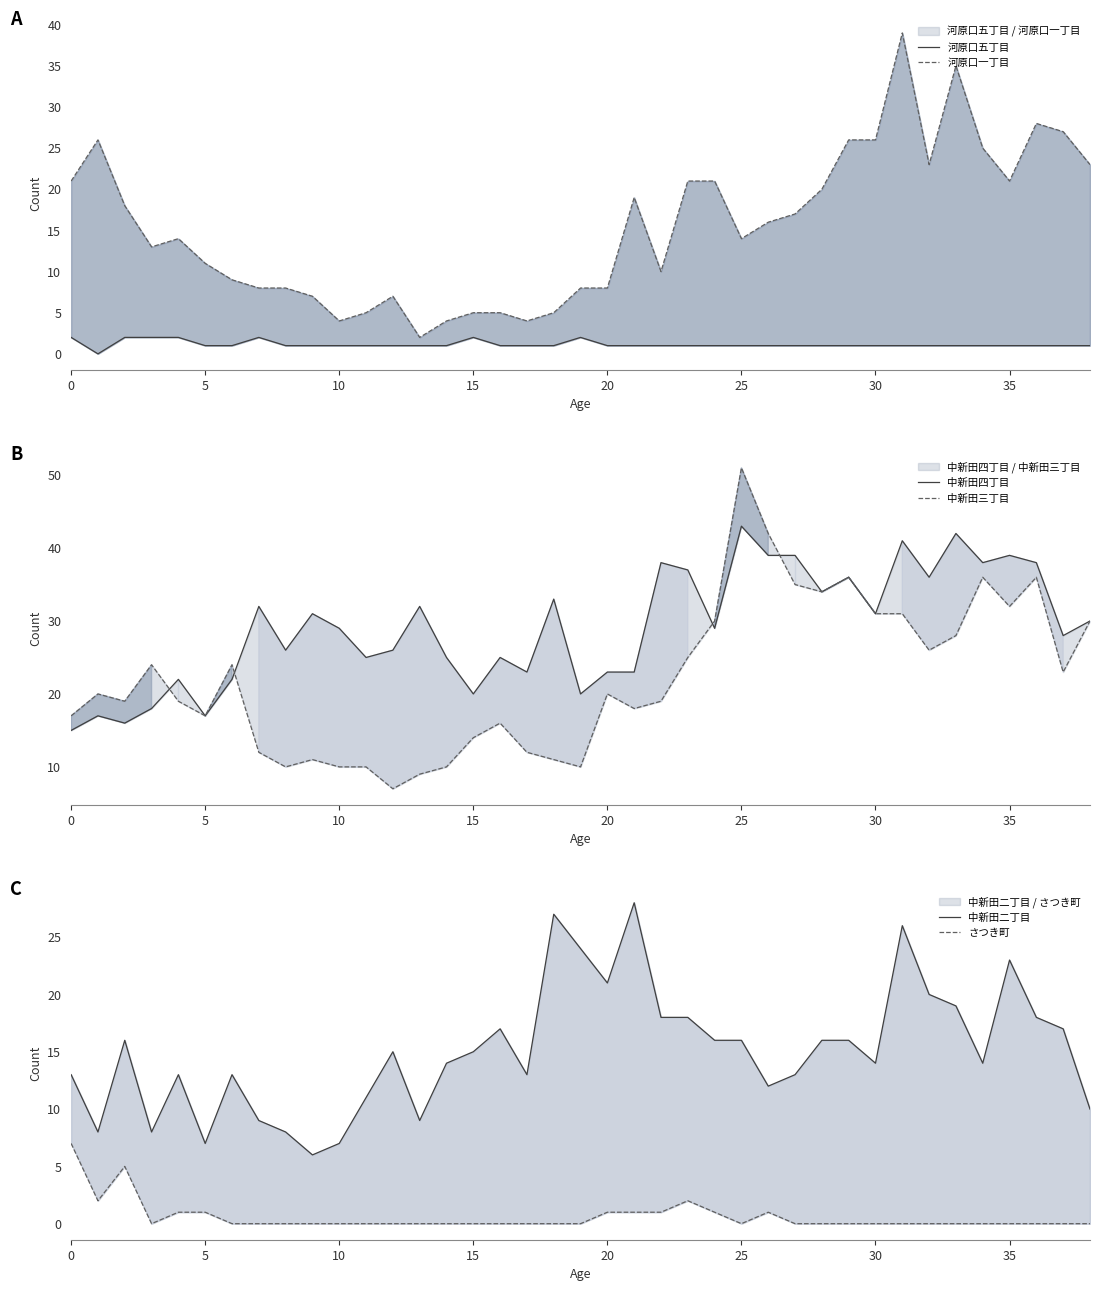

Reading left to right, list all the values displayed in this chart.

河原口五丁目: 2	0	2	2	2	1	1	2	1	1	1	1	1	1	1	2	1	1	1	2	1	1	1	1	1	1	1	1	1	1	1	1	1	1	1	1	1	1	1
河原口一丁目: 21	26	18	13	14	11	9	8	8	7	4	5	7	2	4	5	5	4	5	8	8	19	10	21	21	14	16	17	20	26	26	39	23	35	25	21	28	27	23
中新田四丁目: 15	17	16	18	22	17	22	32	26	31	29	25	26	32	25	20	25	23	33	20	23	23	38	37	29	43	39	39	34	36	31	41	36	42	38	39	38	28	30
中新田三丁目: 17	20	19	24	19	17	24	12	10	11	10	10	7	9	10	14	16	12	11	10	20	18	19	25	30	51	42	35	34	36	31	31	26	28	36	32	36	23	30
中新田二丁目: 13	8	16	8	13	7	13	9	8	6	7	11	15	9	14	15	17	13	27	24	21	28	18	18	16	16	12	13	16	16	14	26	20	19	14	23	18	17	10
さつき町: 7	2	5	0	1	1	0	0	0	0	0	0	0	0	0	0	0	0	0	0	1	1	1	2	1	0	1	0	0	0	0	0	0	0	0	0	0	0	0